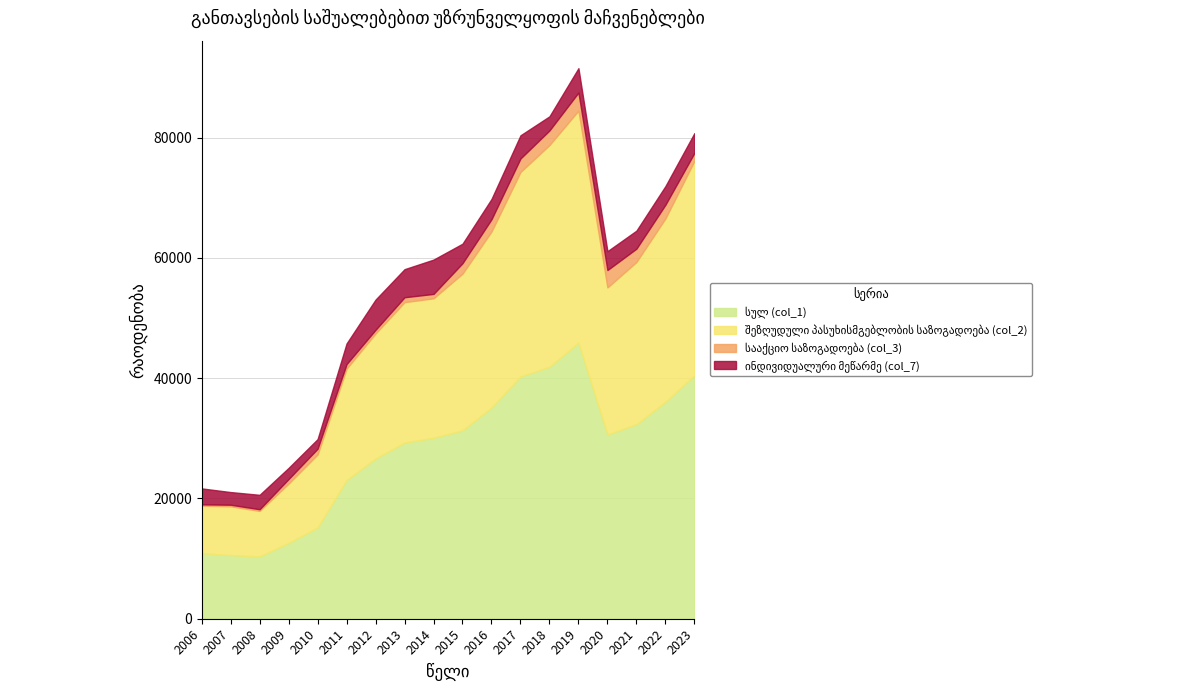

Reading left to right, what are all the values shown in this chart?

სულ (col_1): 10922.0	10594.0	10369.0	12613.0	15182.0	23078.0	26662.0	29298.0	30111.0	31333.0	35133.0	40313.0	41924.0	45929.0	30659.0	32363.0	36092.7	40505.0
შეზღუდული პასუხისმგებლობის საზოგადოება (col_2): 7884.0	8106.0	7563.0	9870.0	12141.0	18517.0	20784.0	23361.0	23183.0	26068.0	29284.0	33999.0	36866.0	38584.0	24441.0	26977.0	30491.2	35642.0
სააქციო საზოგადოება (col_3): 217.0	266.0	279.0	757.0	957.0	756.0	609.0	814.0	733.0	1738.0	2028.0	2243.0	2427.0	3010.0	2897.0	2215.0	2276.0	1332.0
ინდივიდუალური მეწარმე (col_7): 2654.0	2103.0	2398.0	1854.0	1595.0	3433.0	5026.0	4668.0	5706.0	3239.0	3371.0	3850.0	2346.0	4047.0	3134.0	2992.0	3091.5	3292.0